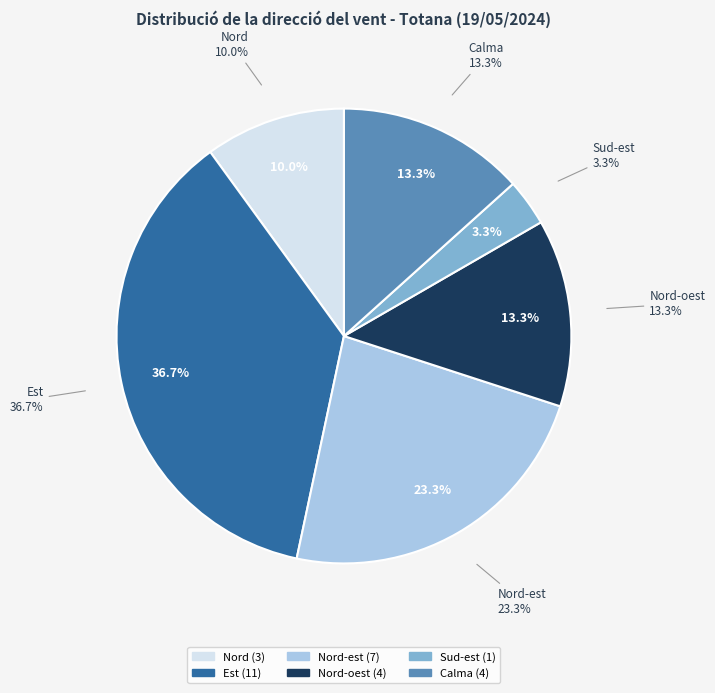

Rank the categories by value from highest to lowest.

Est, Nord-est, Nord-oest, Calma, Nord, Sud-est